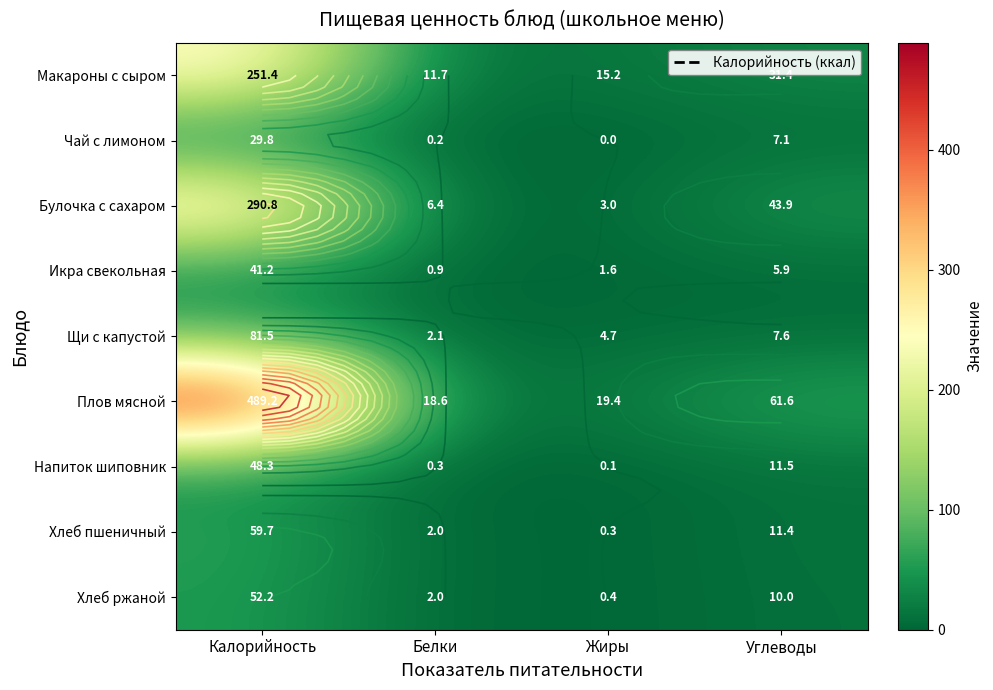

How many categories are shown in the chart?

4